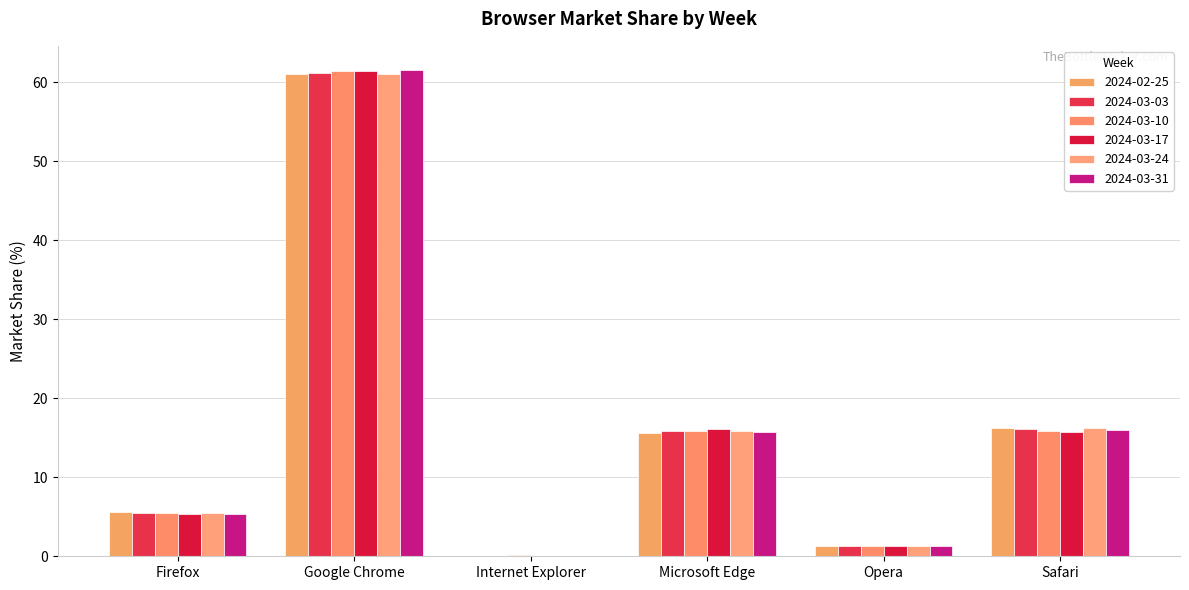

Which category has the lowest value across all series?

Internet Explorer